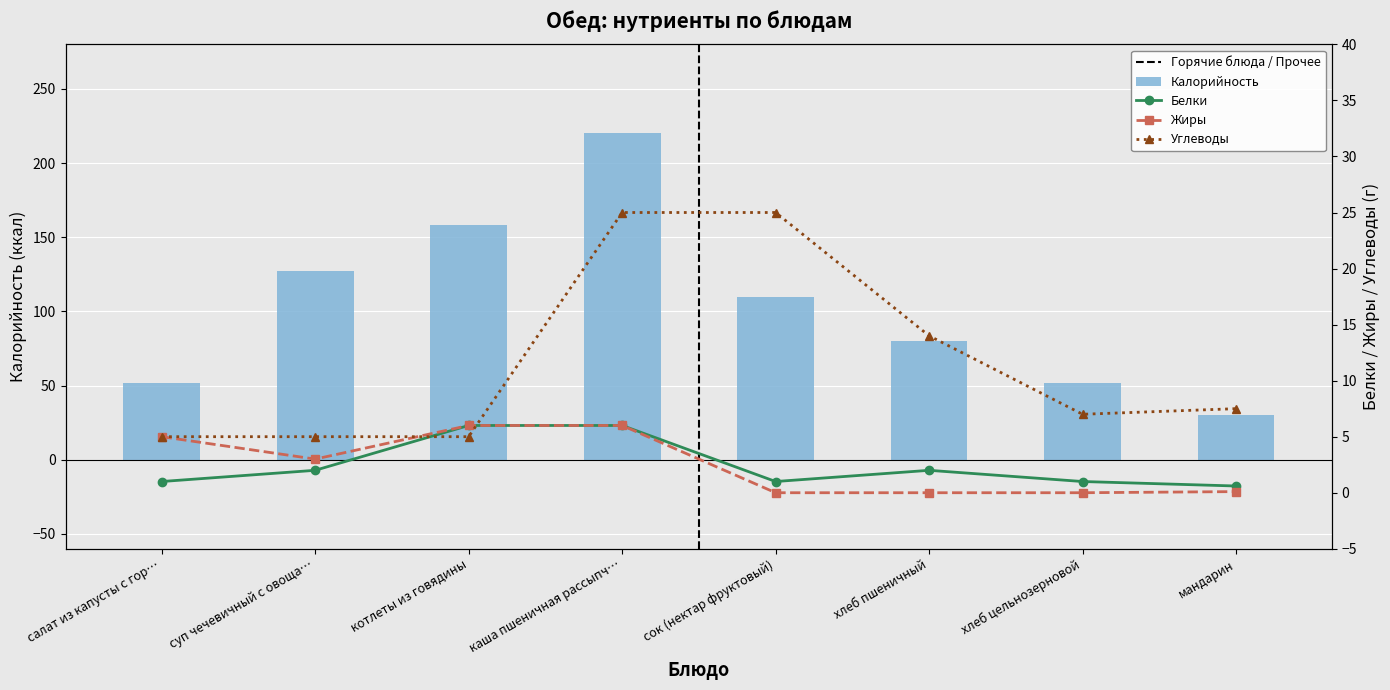

True or false: Углеводы has a value of 2.6 at котлеты из говядины.

False